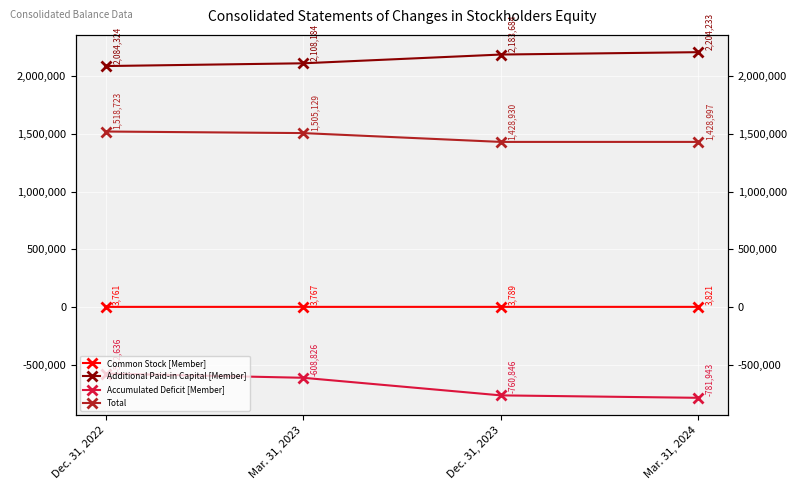

What position from the right is Dec. 31, 2023?

2